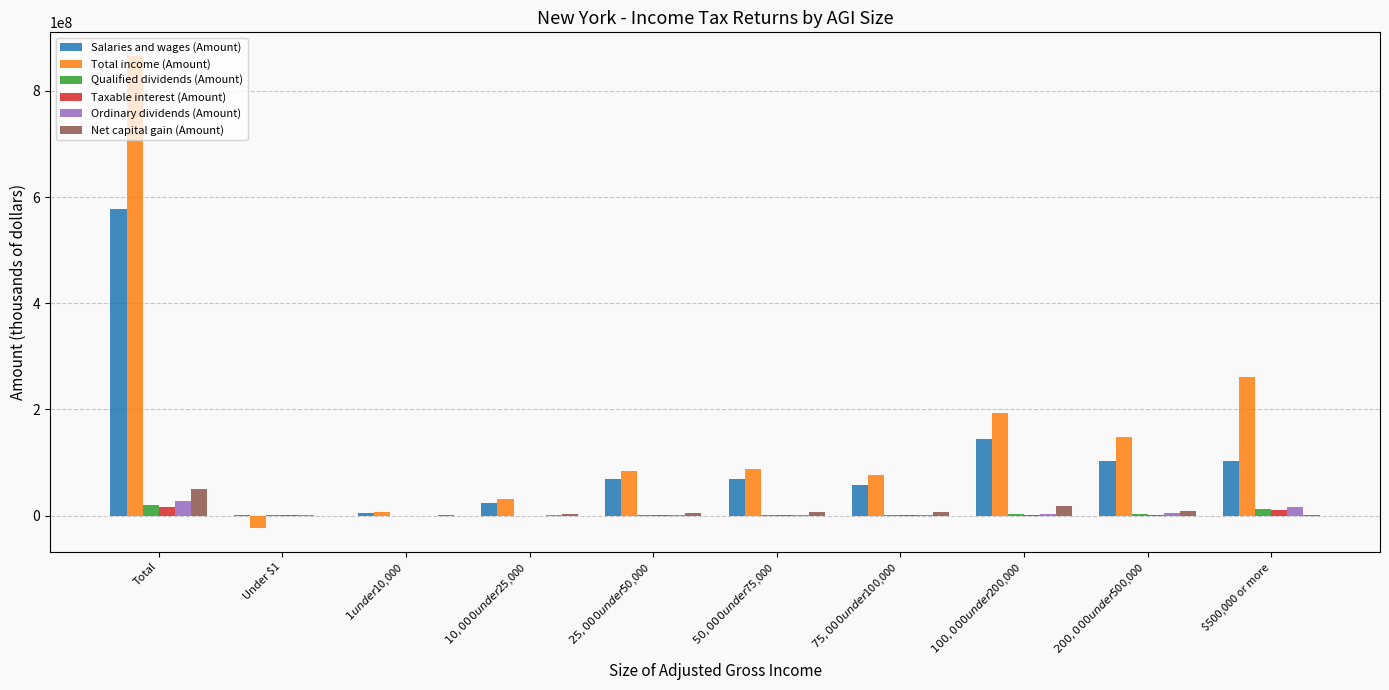

At which category is the sum across all series the highest?

Total